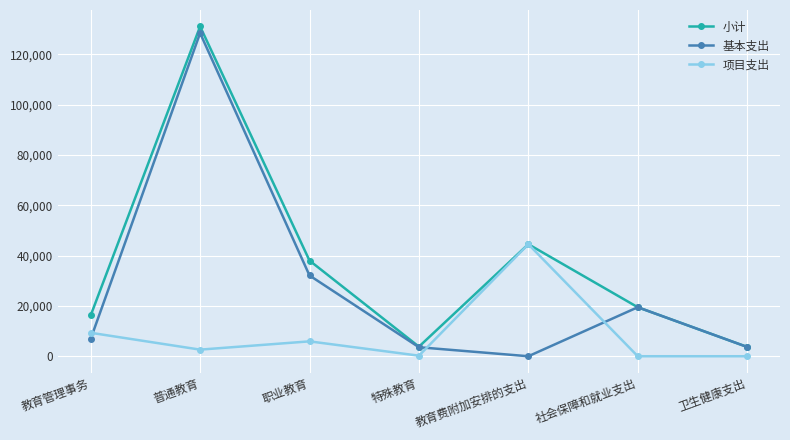

The 项目支出 series shows -15669.5 at 卫生健康支出. True or false?

False